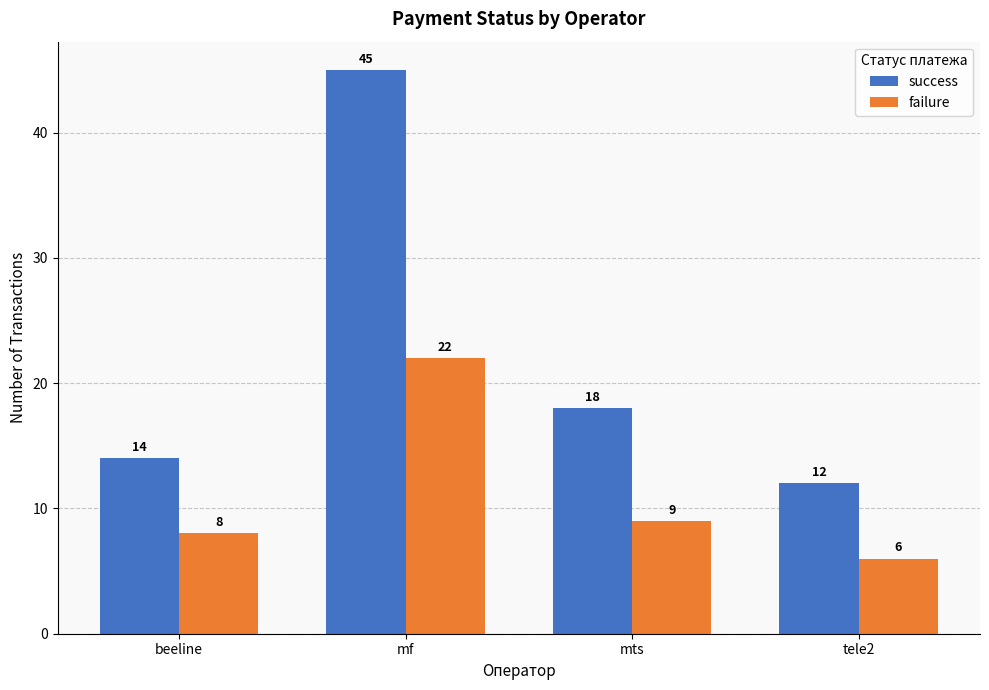

How many series are shown in this chart?

2